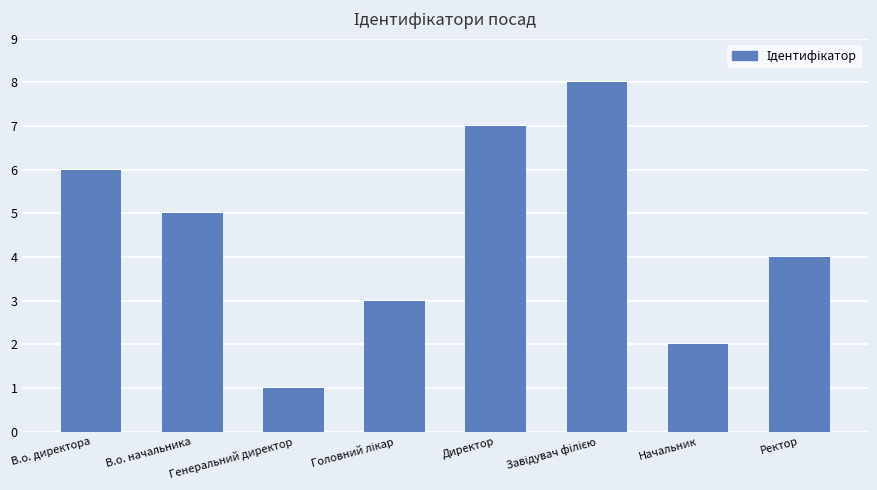

What position from the left is Ректор?

8